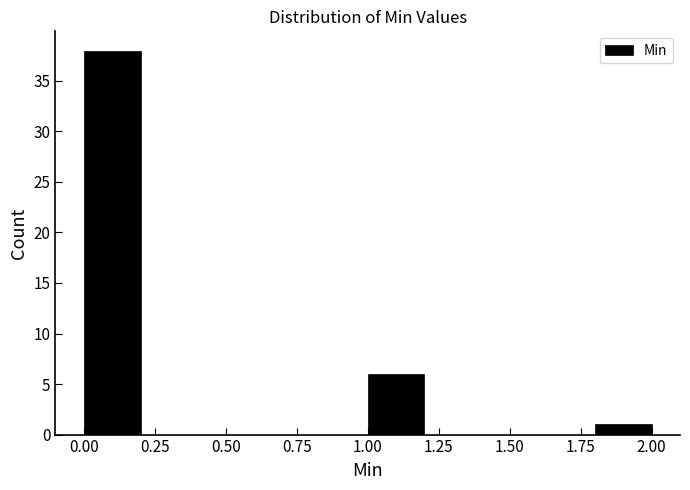

Which range on the x-axis has the tallest bar?

0.0 to 0.2